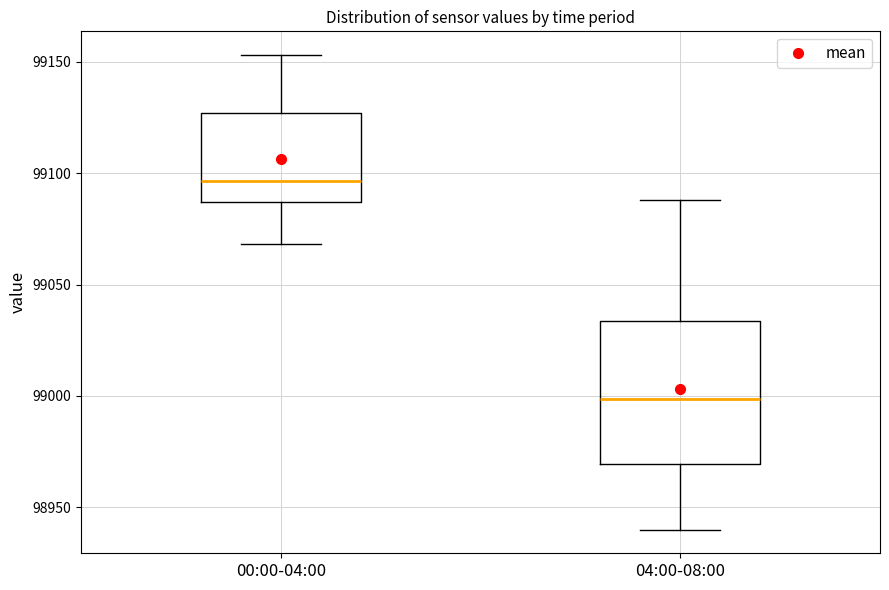

Comparing the boxes themselves (not the whiskers), which one is the tallest?

04:00-08:00